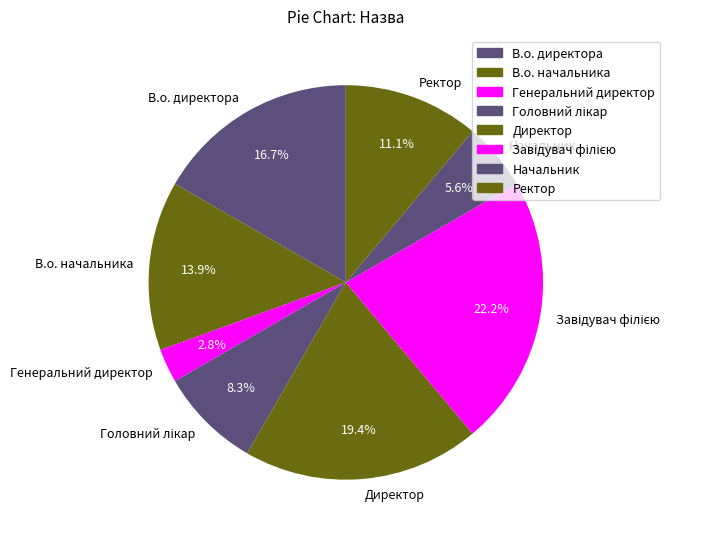

What percentage do Директор and Начальник together represent?

25.0%